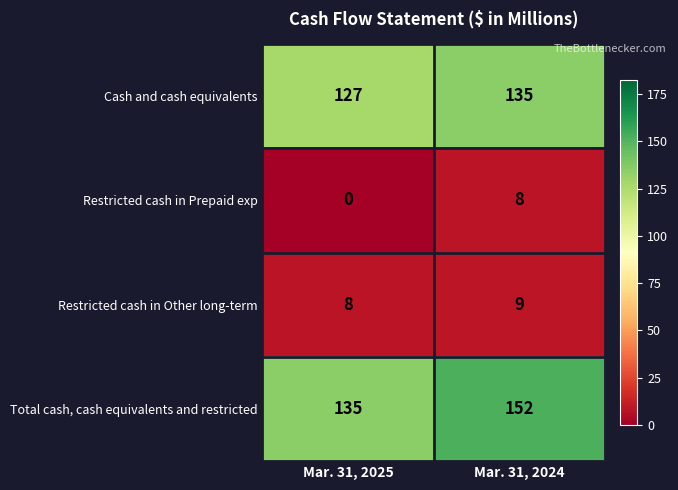

What is the sum of all Cash and cash equivalents values?

262